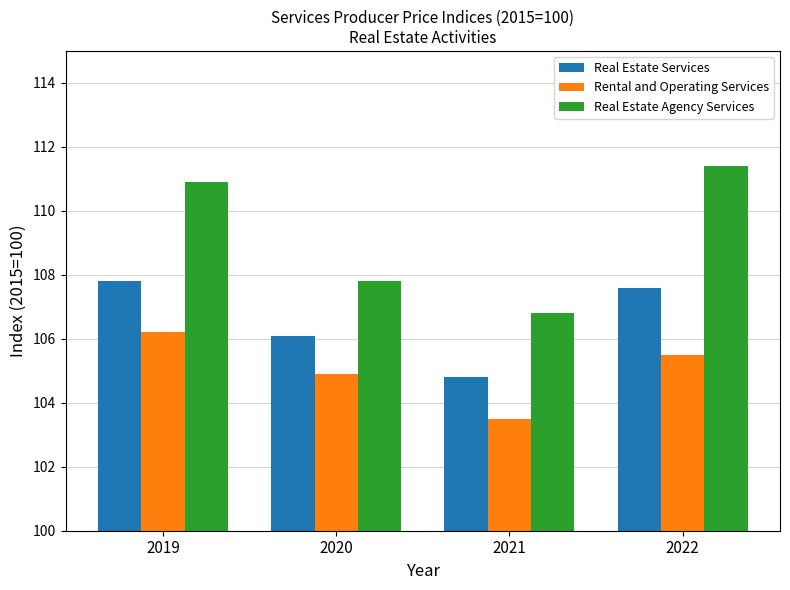

Which series has the largest total across all categories?

Real Estate Agency Services